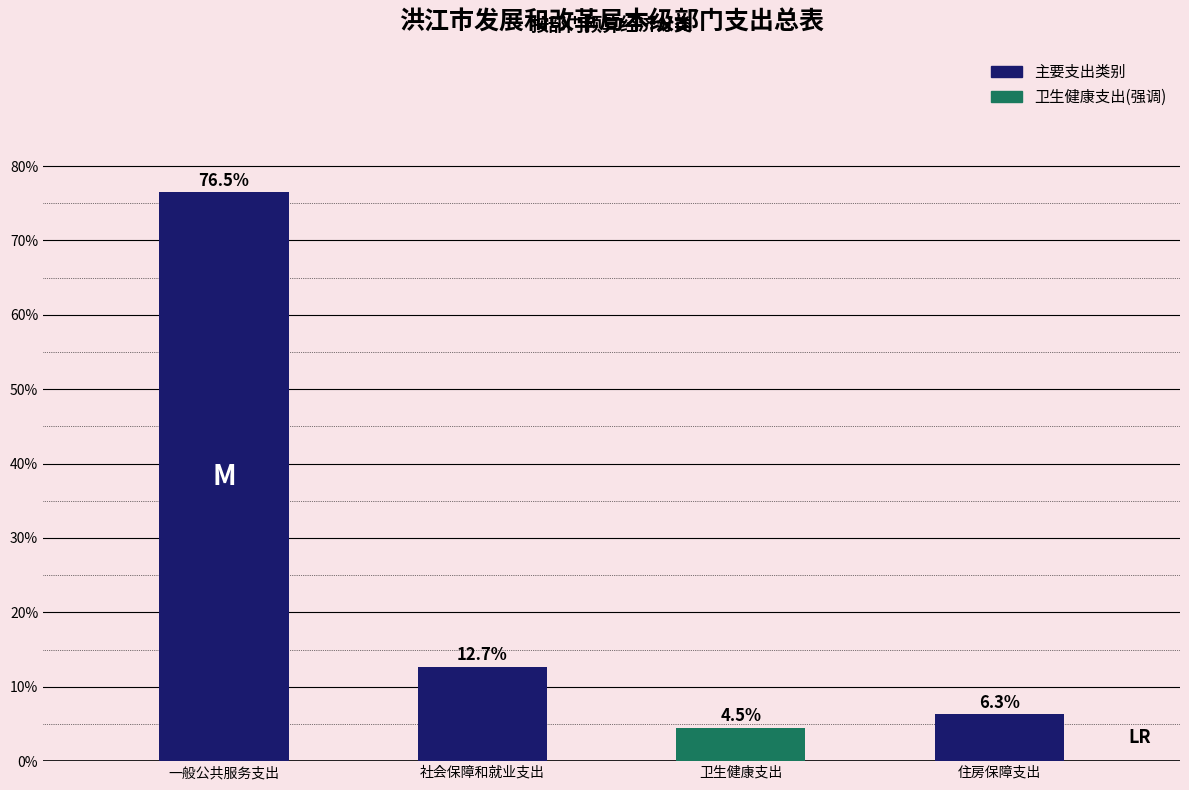

Reading left to right, what are all the values shown in this chart?

一般公共服务支出=76.5	社会保障和就业支出=12.7	卫生健康支出=4.5	住房保障支出=6.3